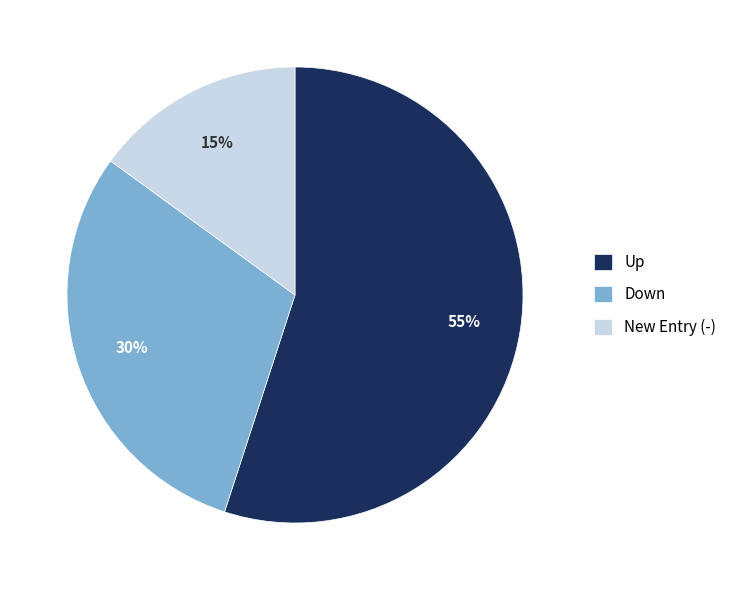

The Up slice represents 60% of the pie. True or false?

False